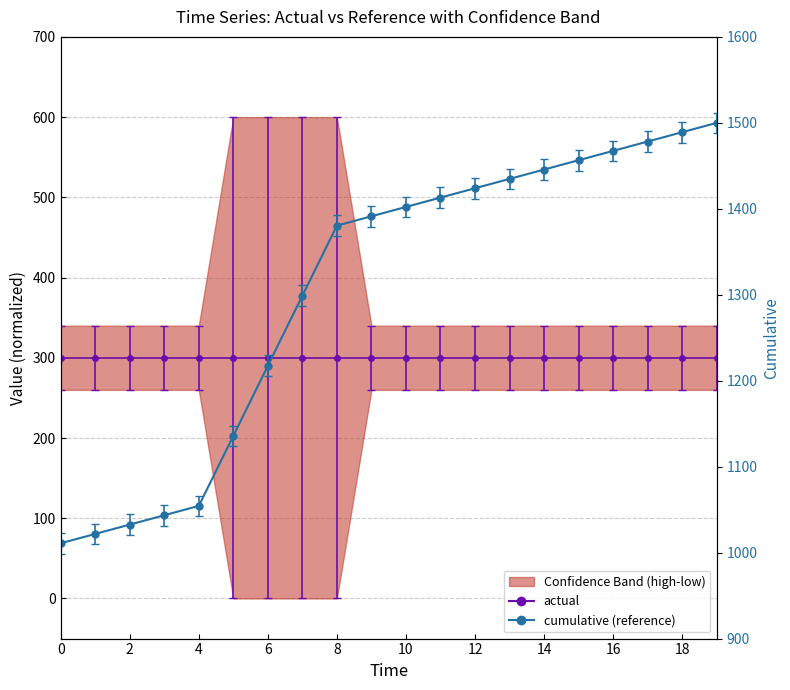

Does the chart have visible grid lines?

Yes